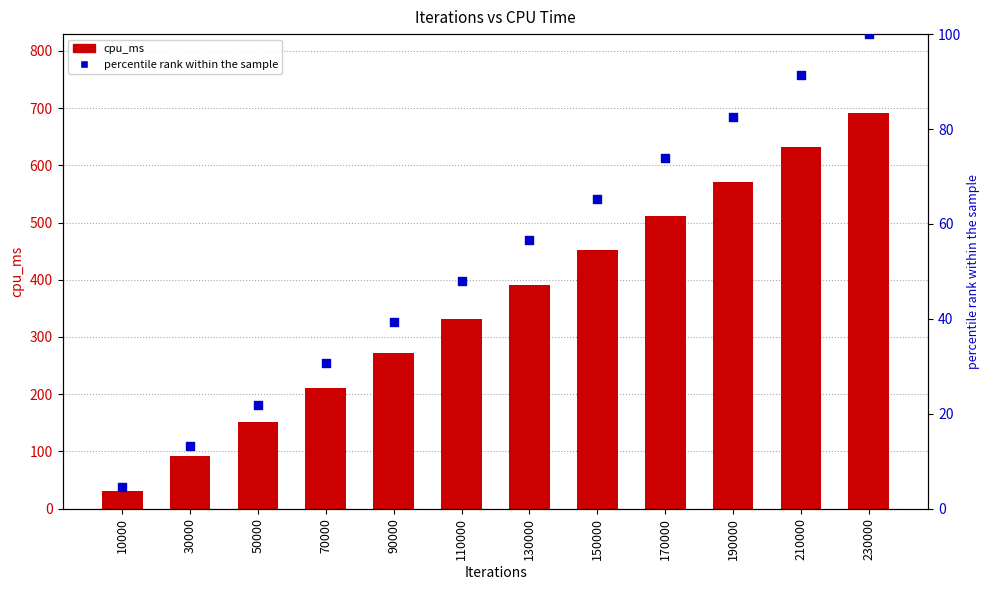

What are all the series names shown in the legend?

cpu_ms, percentile rank within the sample